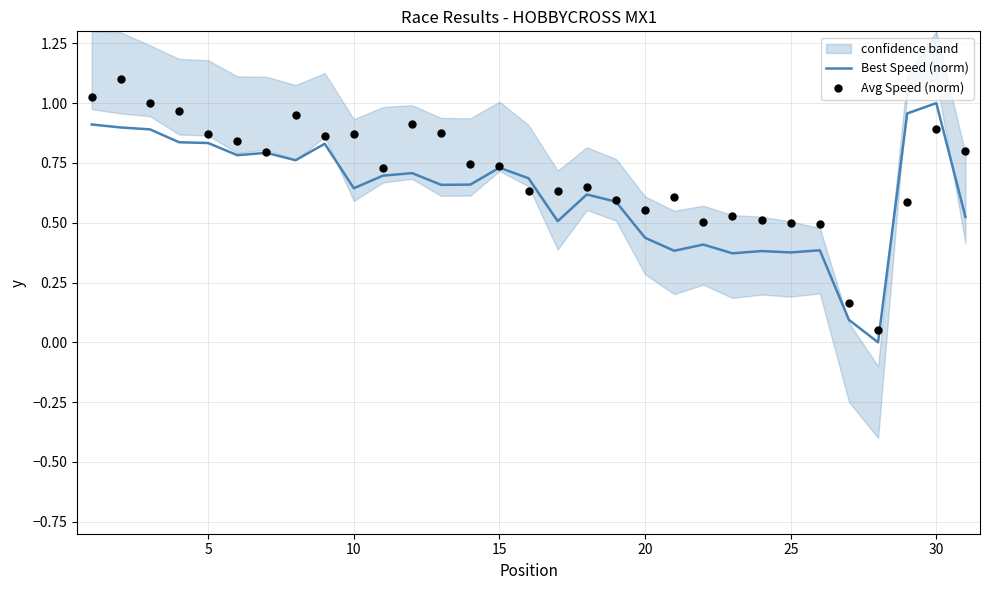

What are all the series names shown in the legend?

Best Speed (norm), Avg Speed (norm)